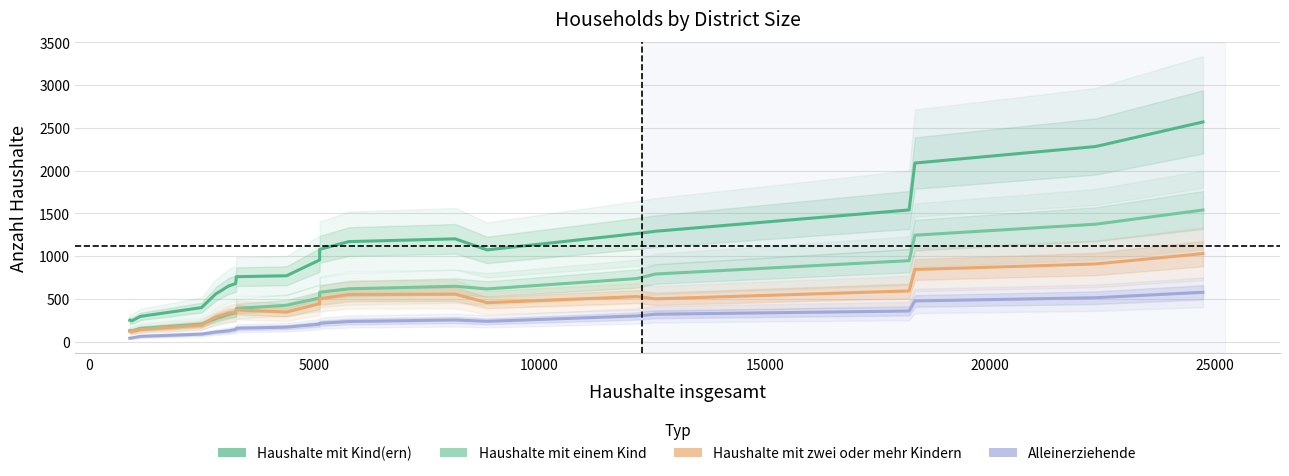

What is the difference between the maximum and minimum values in the Haushalte mit Kind(ern) series?

2326.2